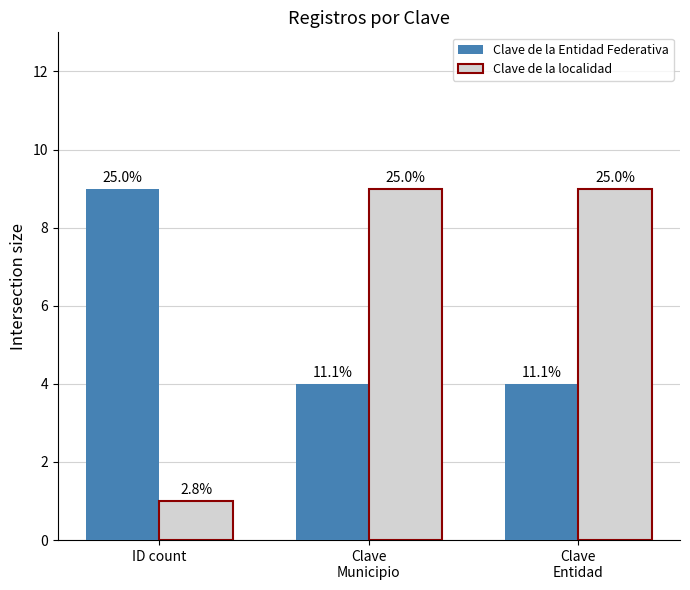

Which category has the highest value in the Clave de la localidad series?

Clave
Municipio